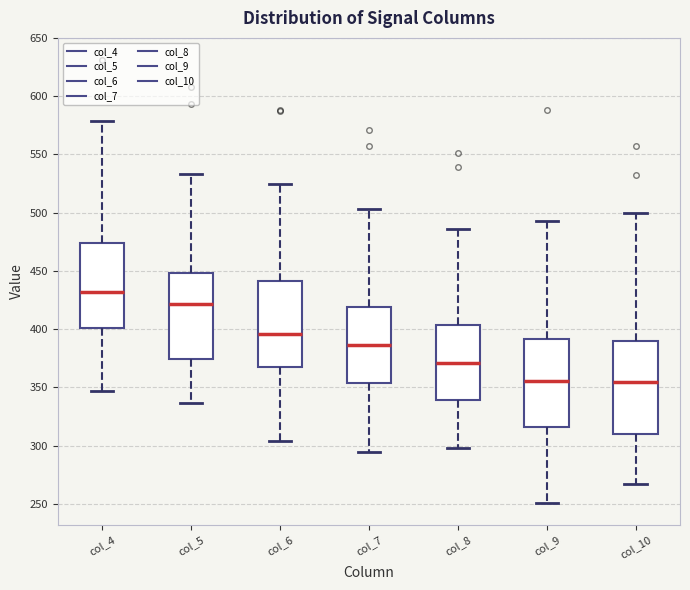

Reading left to right, transcribe this box plot: for each box, give where its median line is, the range the box spans, and where its two whiskers end, as read against the y-axis. The values are not printed on the chart, so give them approximately, as read against the axis.

col_4: median 430, box 400 to 475, whiskers 345 to 580
col_5: median 420, box 375 to 450, whiskers 335 to 535
col_6: median 395, box 370 to 440, whiskers 305 to 525
col_7: median 385, box 355 to 420, whiskers 295 to 505
col_8: median 370, box 340 to 405, whiskers 300 to 485
col_9: median 355, box 315 to 390, whiskers 250 to 495
col_10: median 355, box 310 to 390, whiskers 265 to 500